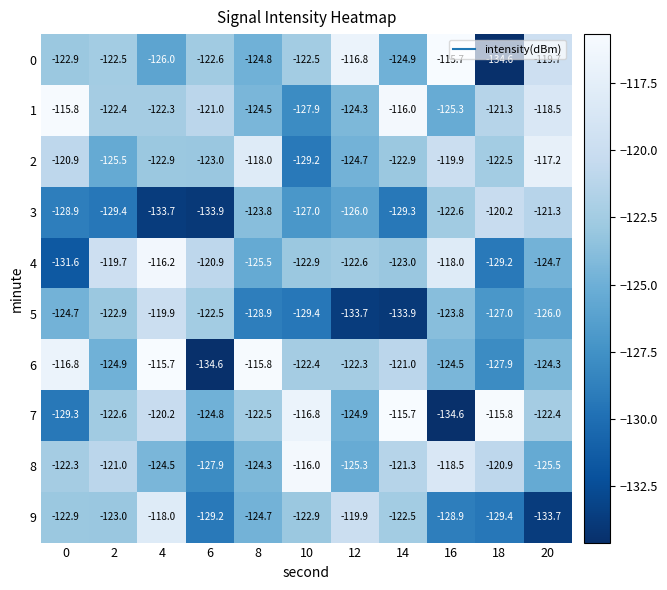

At which category is the sum across all series the highest?

4